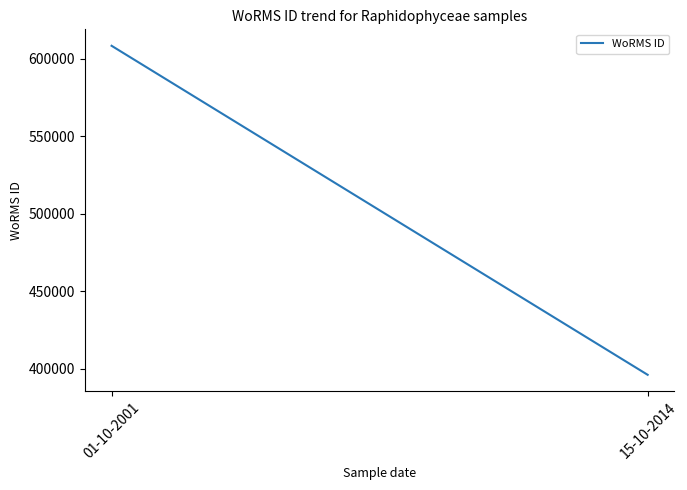

How many values are between 395989 and 608356?

2